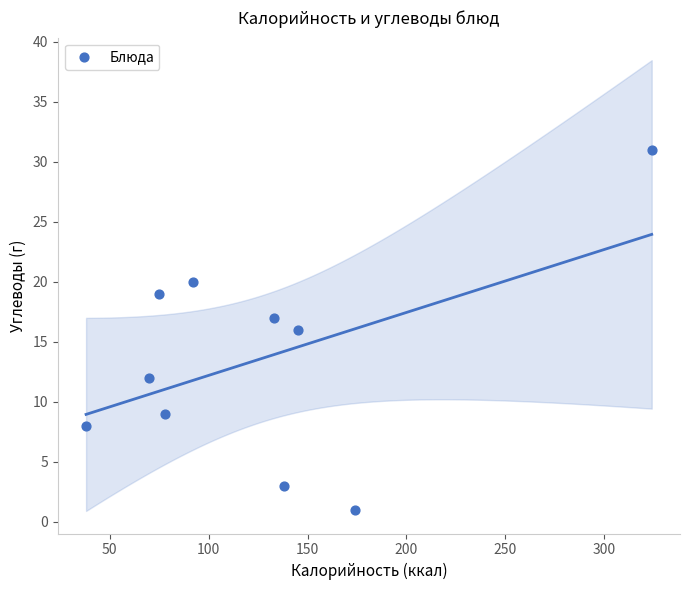

What is the range of Y values (max minus min)?

30